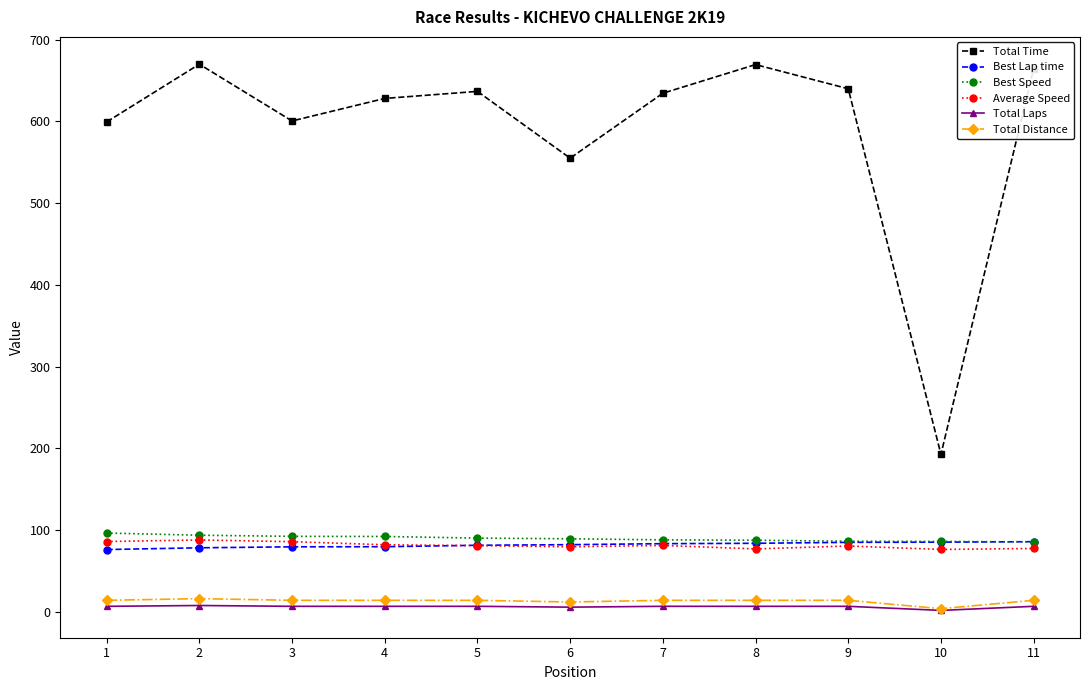

What is the maximum value for Total Time?

669.8